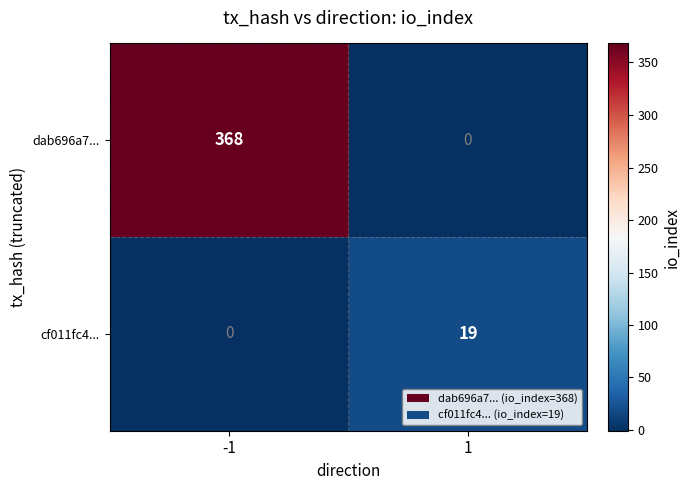

Reading right to left, what are all the values shown in this chart?

dab696a7...: 0	368
cf011fc4...: 19	0